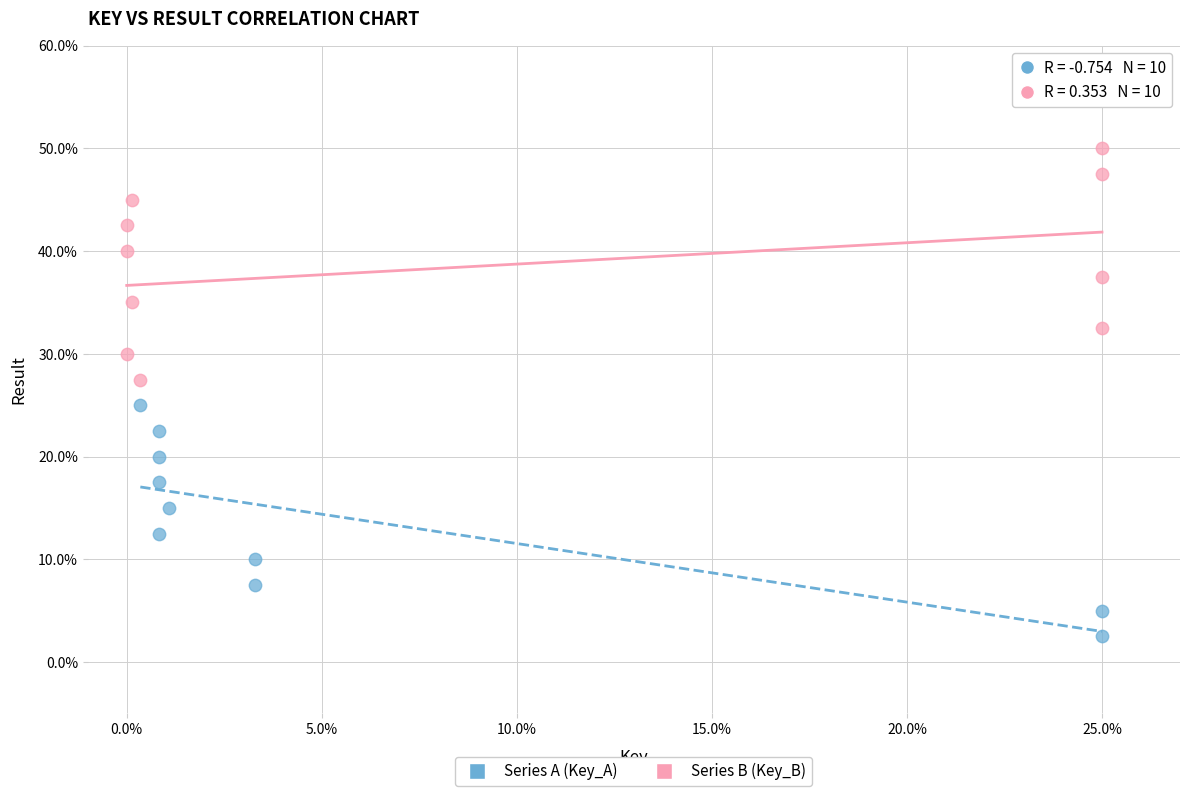

Which series contains the lowest Y value?

Series A (Key_A)